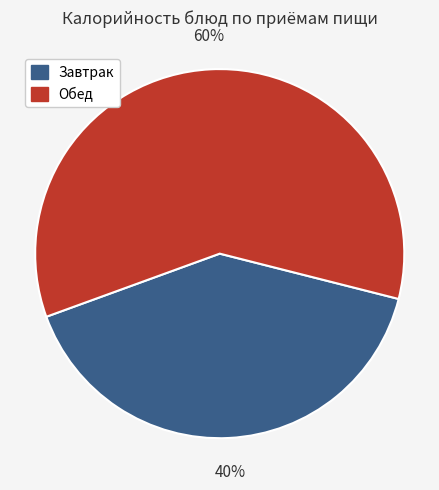

Is there a majority slice in this chart?

Yes